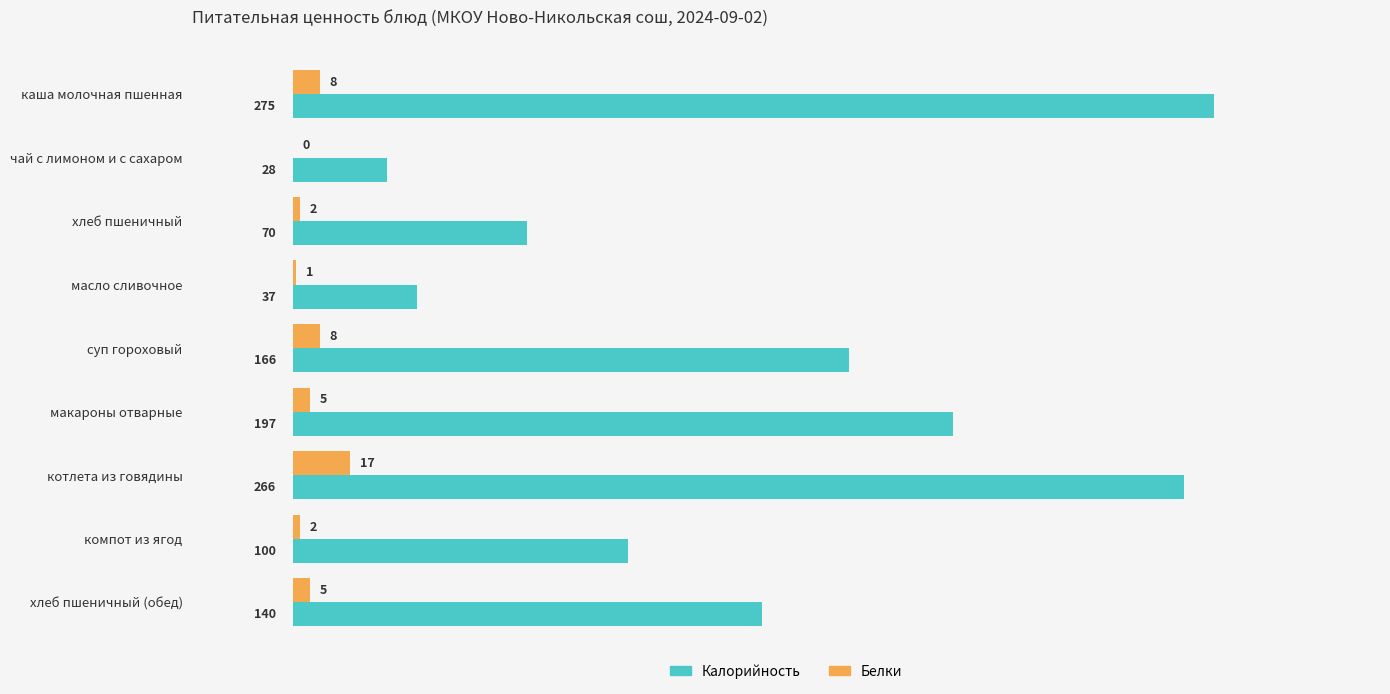

What is the sum of all Калорийность values?

1279